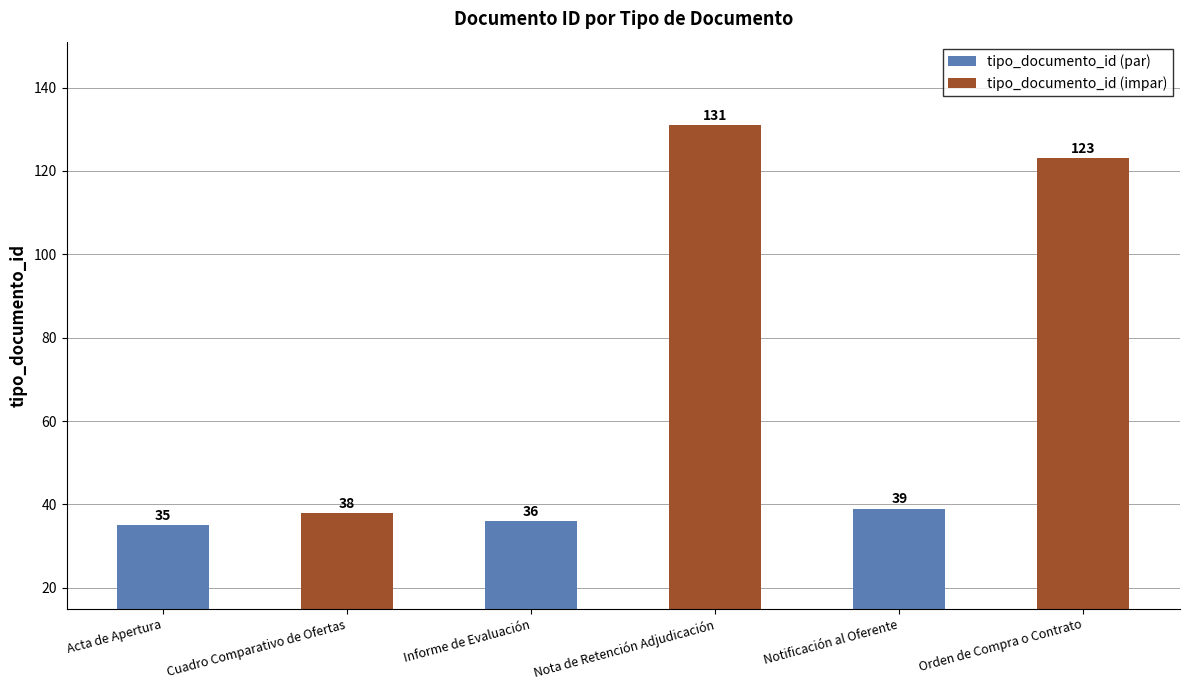

Which series has the largest total across all categories?

tipo_documento_id (impar)